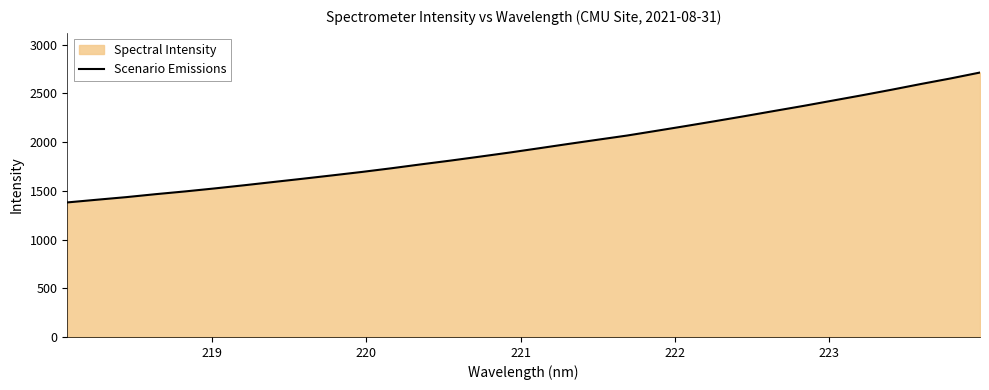

What is the difference between the maximum and minimum values?

1333.5